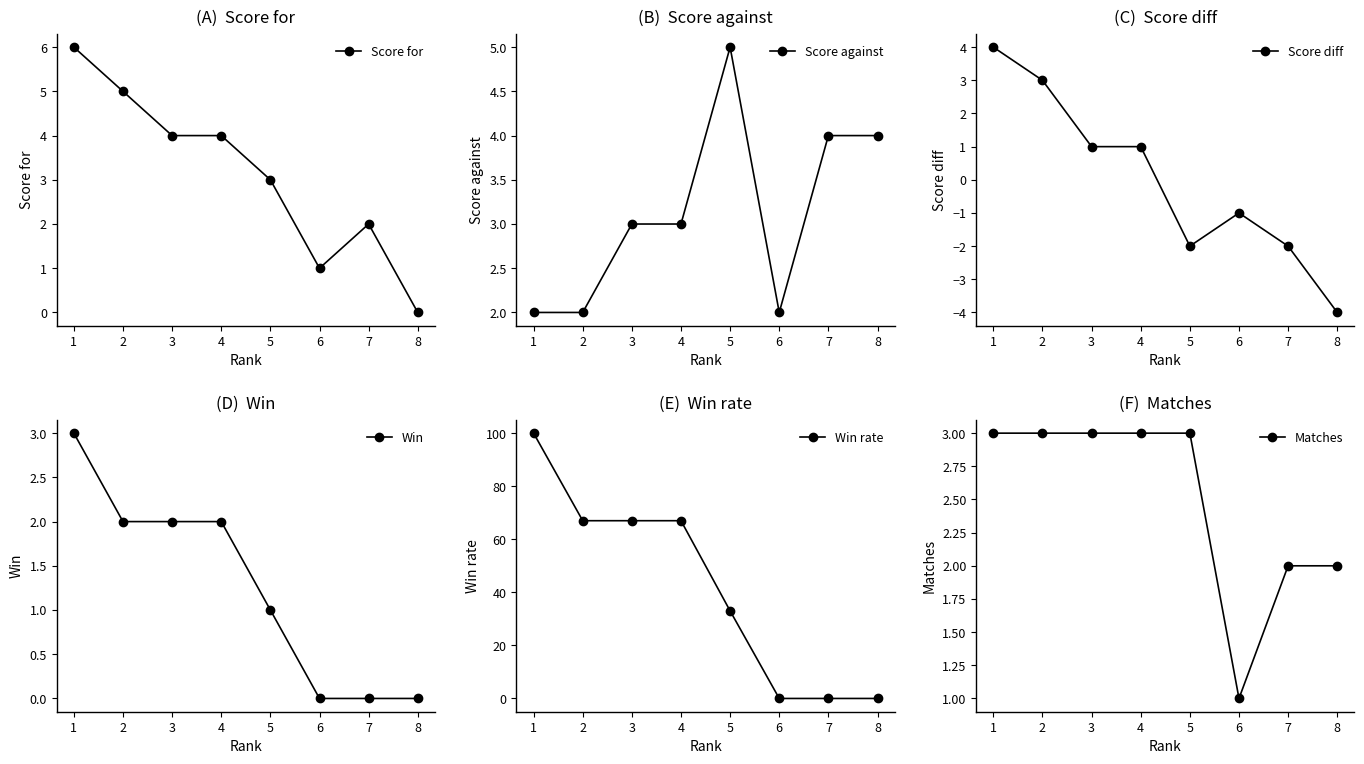

Which category has the lowest value in the Win rate series?

6